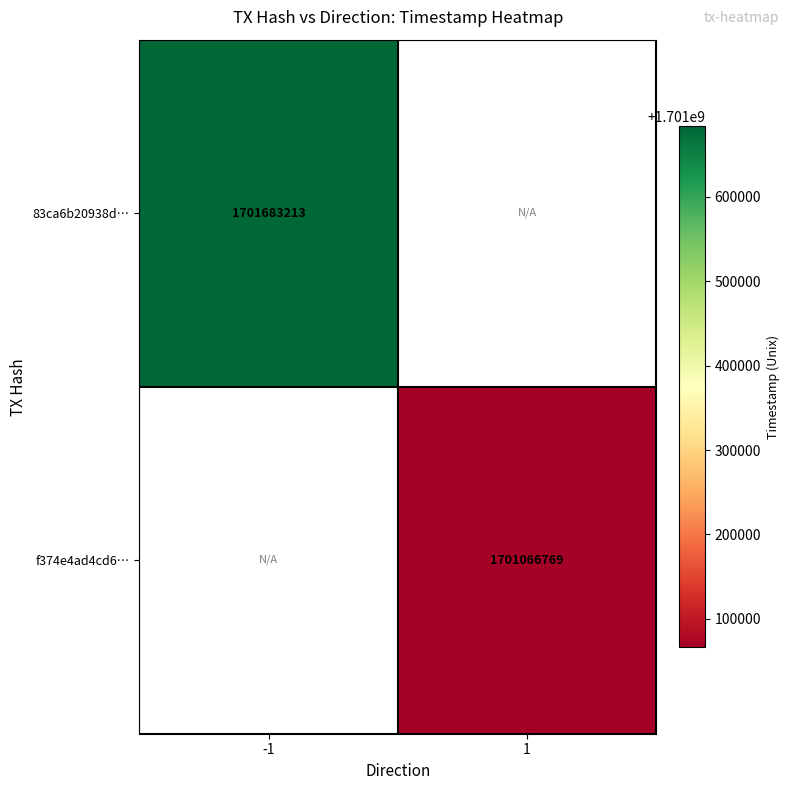

At which category does the chart reach its peak across all series?

-1